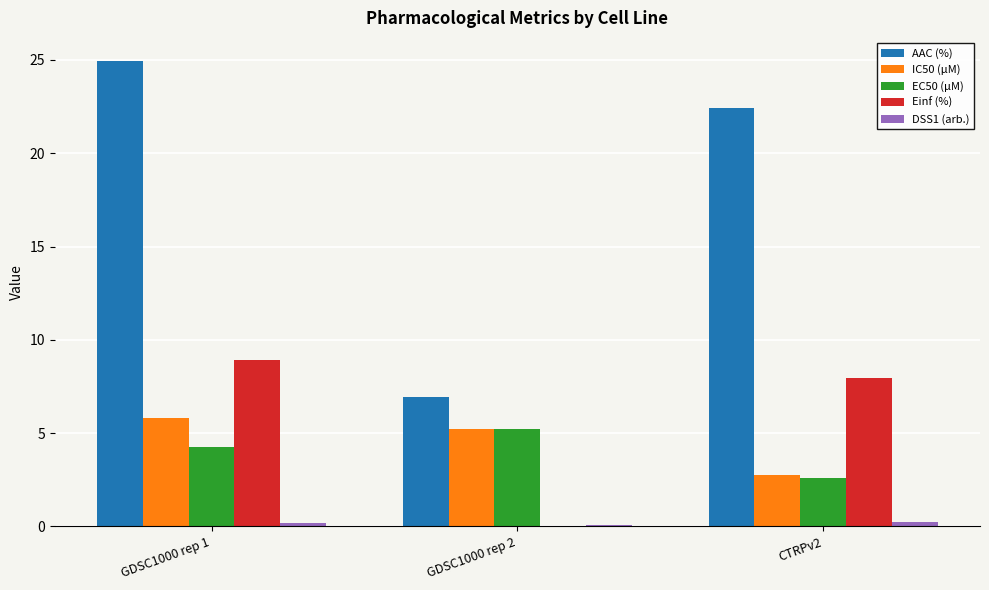

What is the sum of all IC50 (µM) values?

13.8